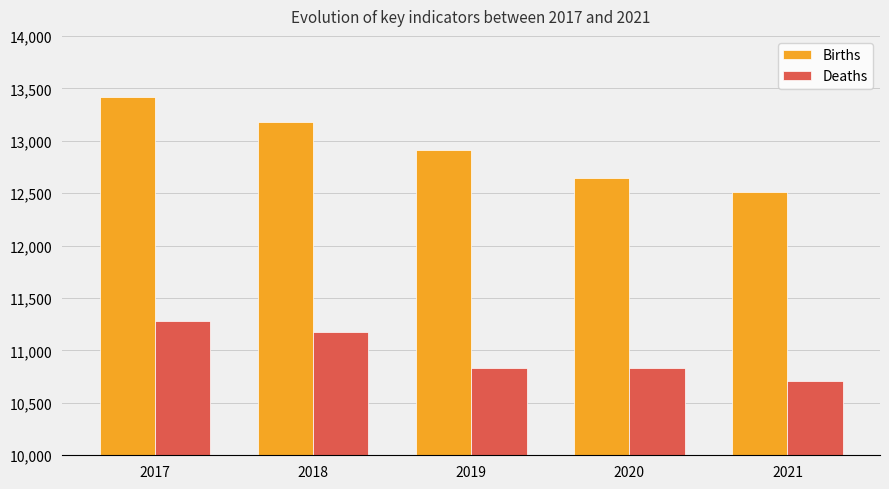

Is the value of Deaths at 2020 greater than the value of Births at 2017?

No